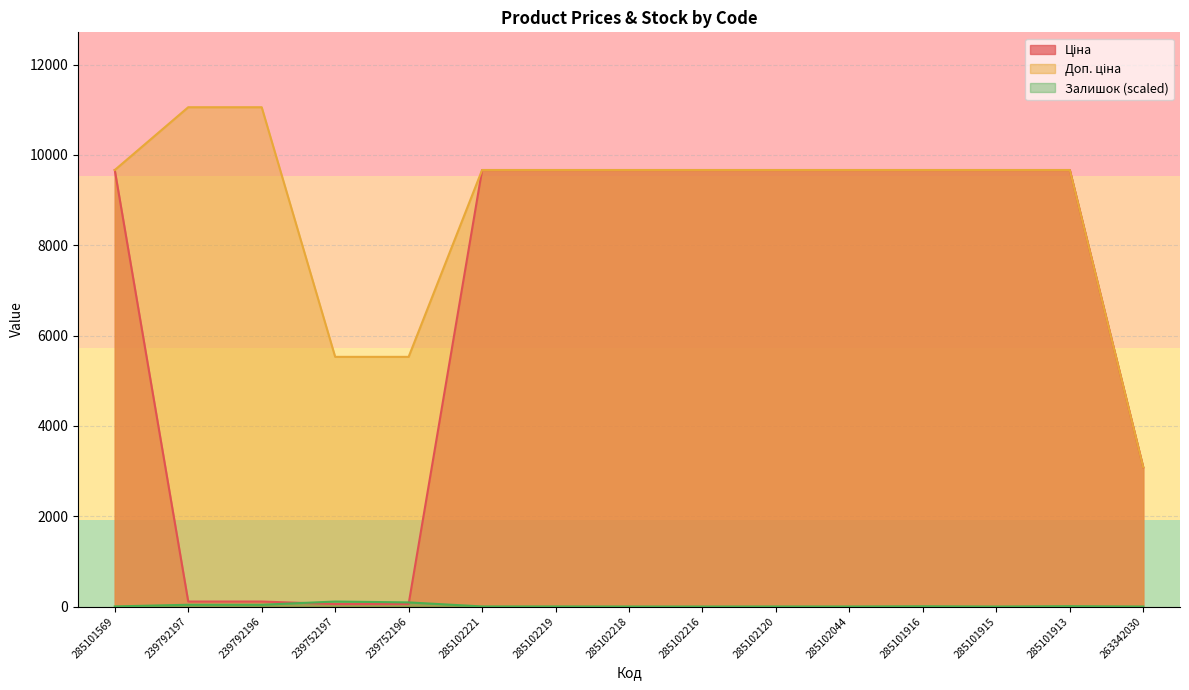

True or false: Ціна and Доп. ціна intersect in this chart.

False